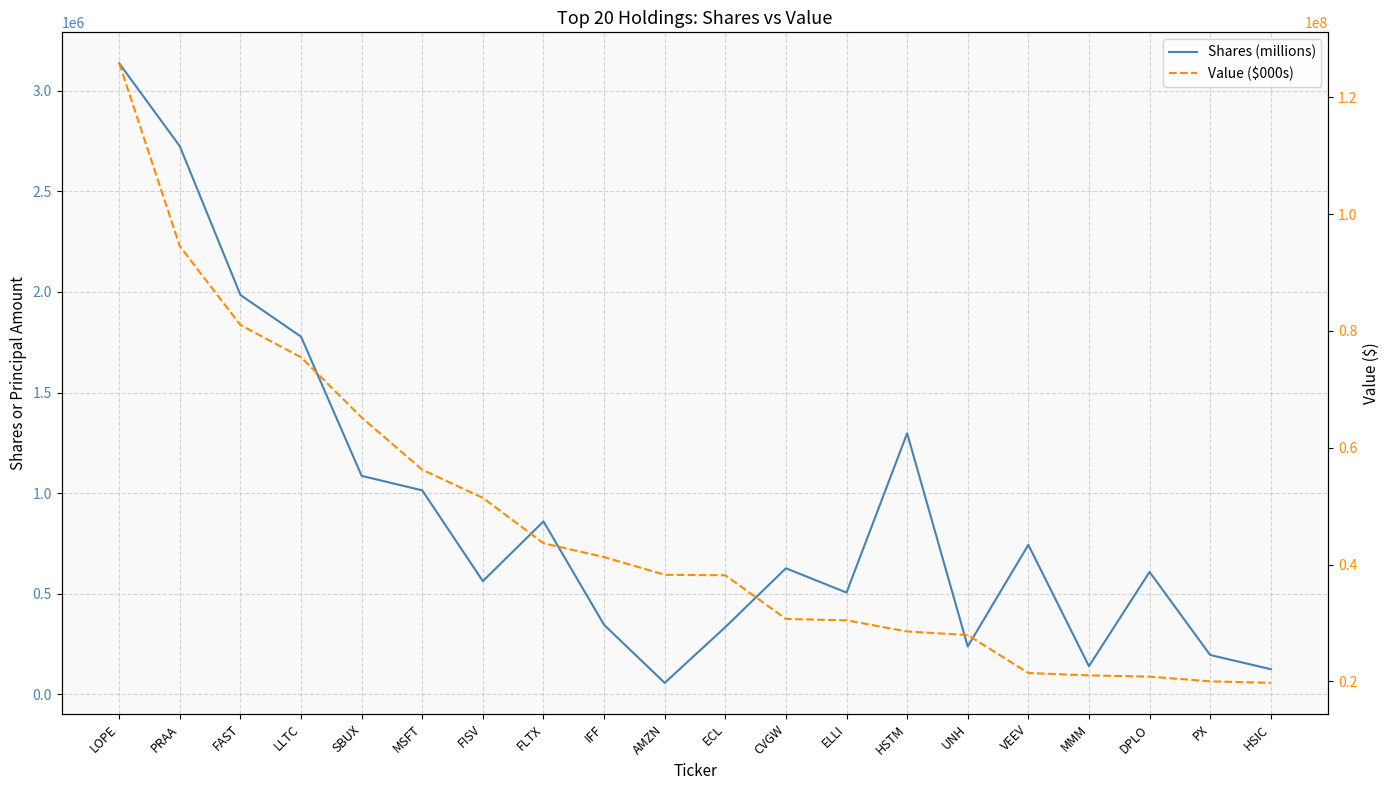

True or false: Value ($000s) and Shares (millions) intersect in this chart.

False